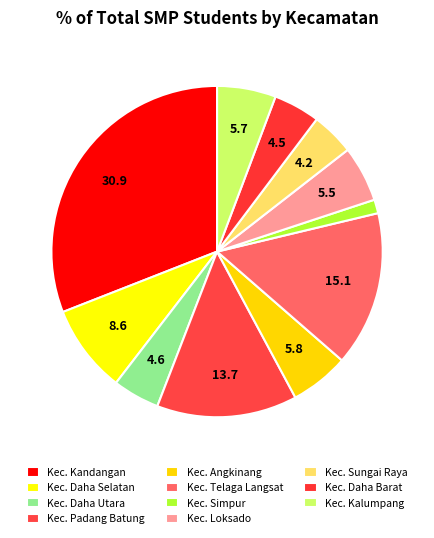

Which has a higher value, Kec. Daha Barat or Kec. Loksado?

Kec. Loksado